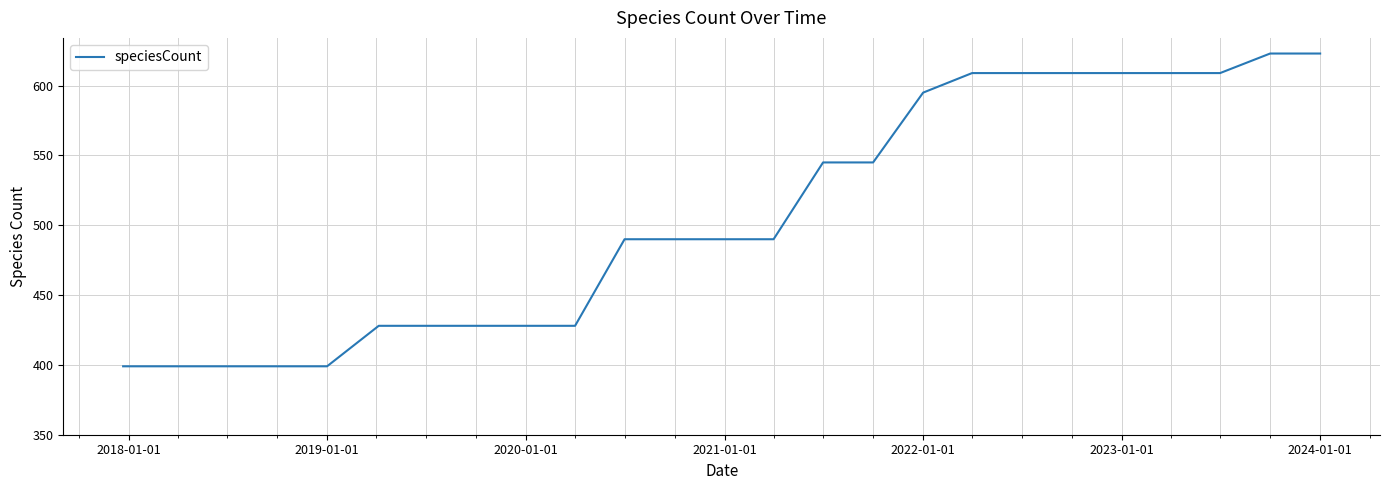

What is the greatest value displayed?

623